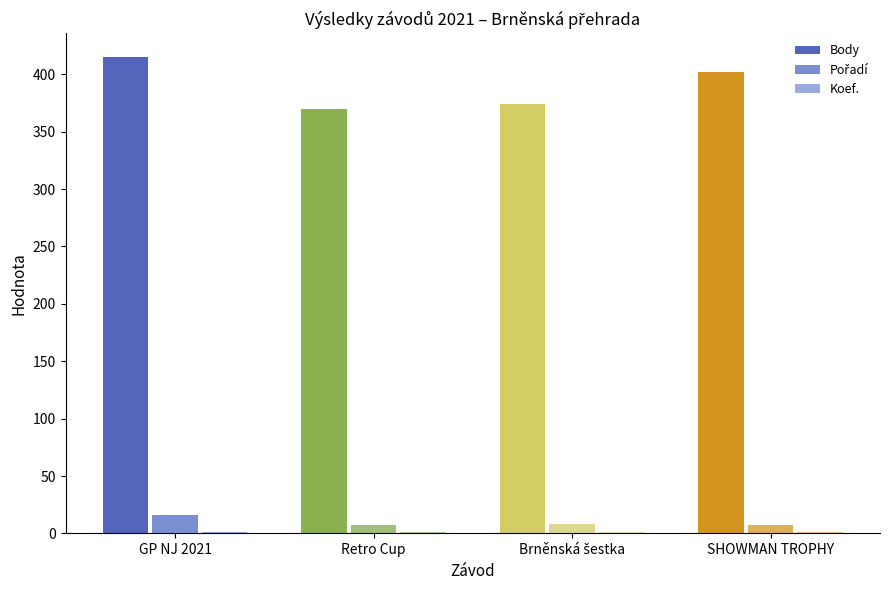

What is the maximum value for Pořadí?

16